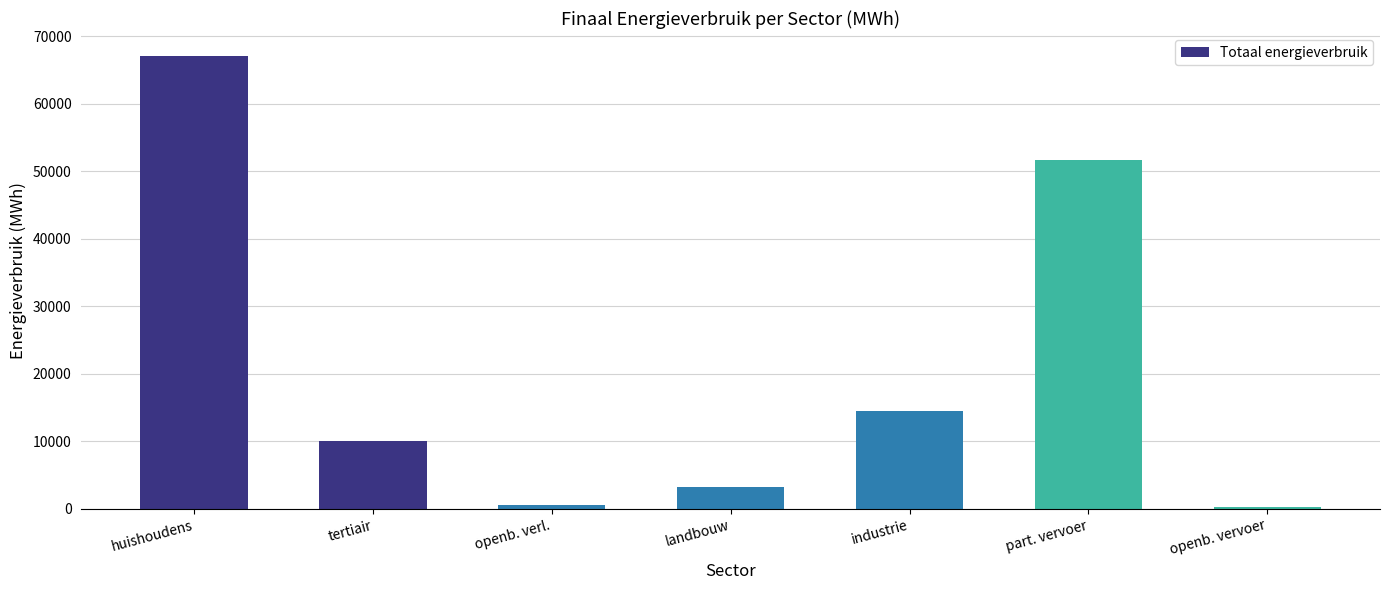

What is the value of the 5th bar from the left?

14529.3